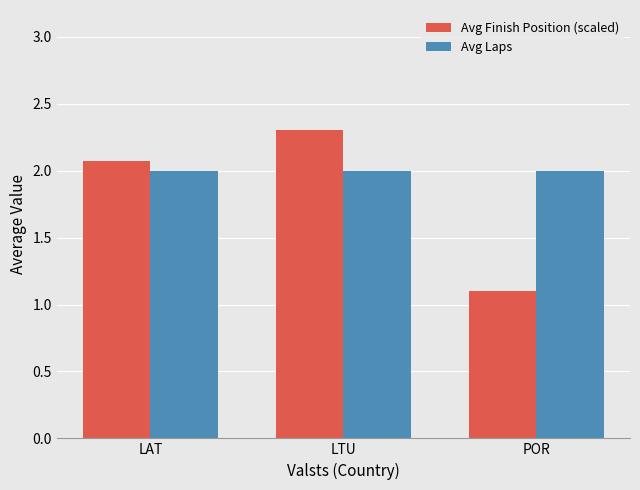

At which label is Avg Finish Position (scaled) closest to 1?

POR